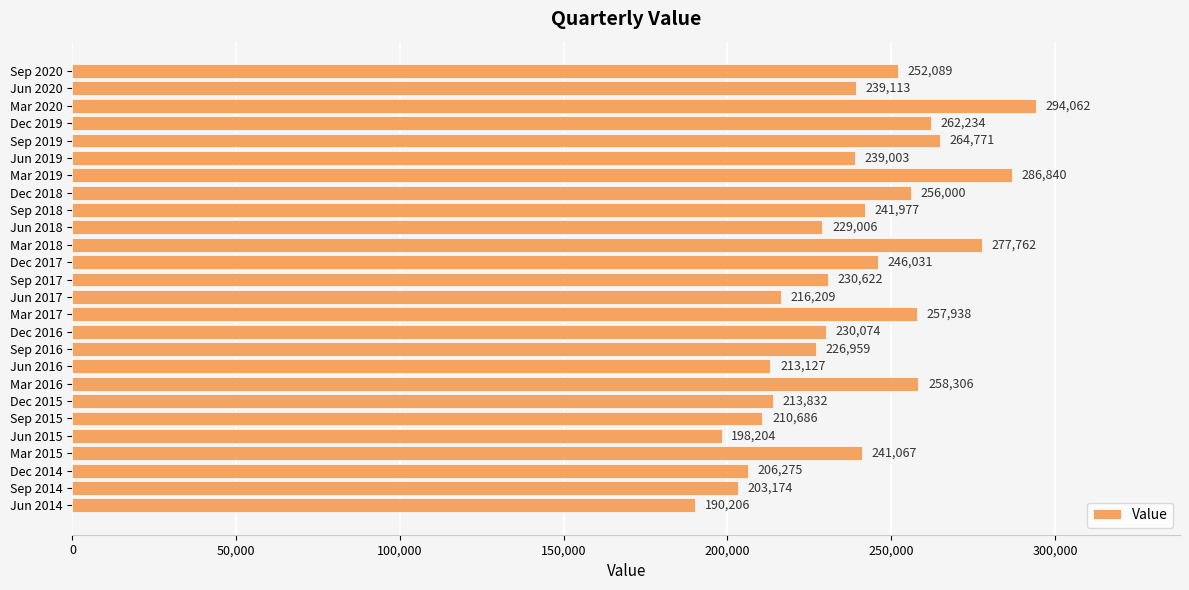

How many bars are there in total?

26